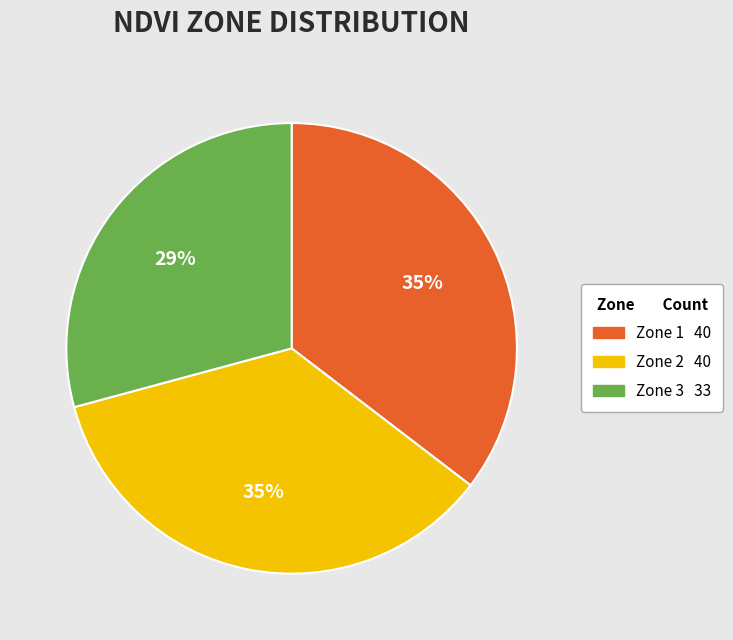

Does any single category account for the majority?

No